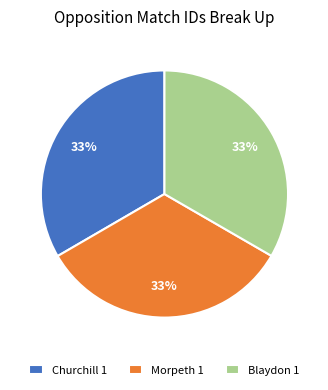

Combined, do Blaydon 1 and Churchill 1 account for over 50%?

Yes